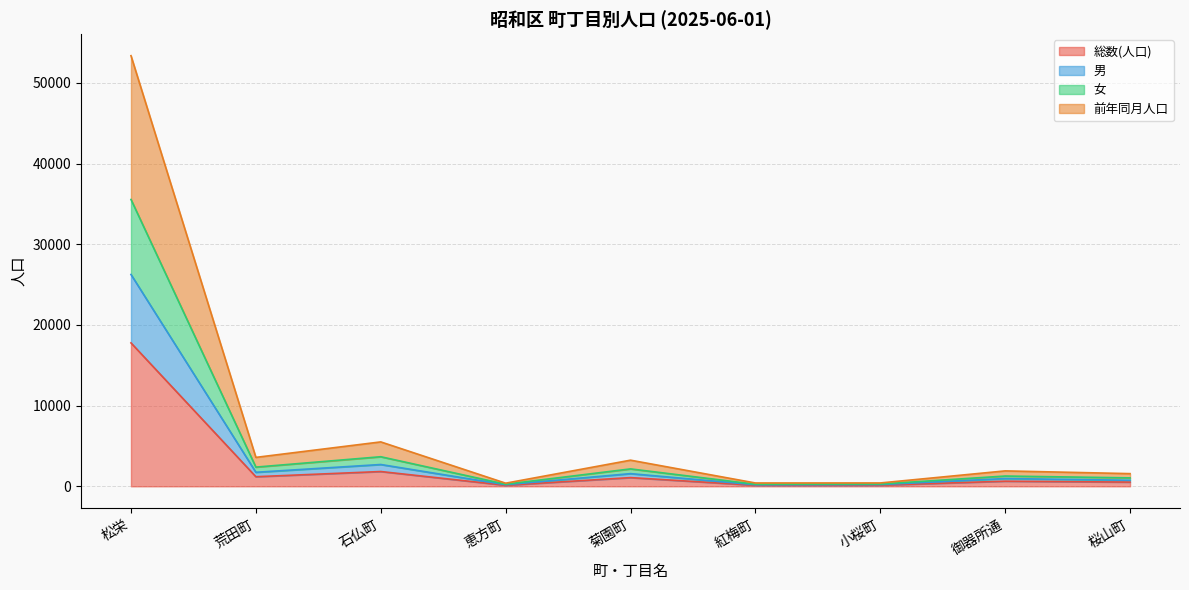

What is the maximum value for 総数(人口)?

17772